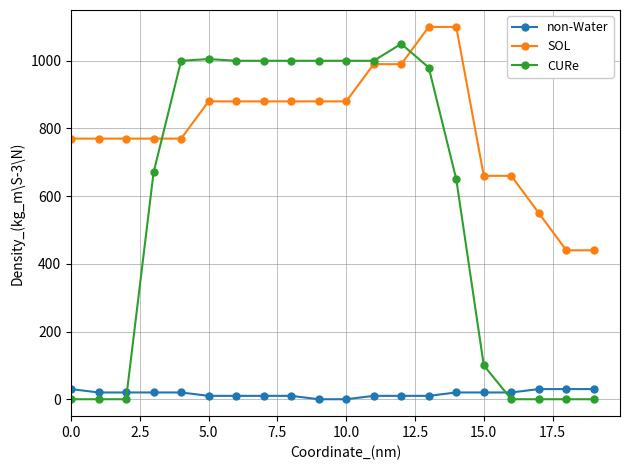

Rank the series by their maximum value, from lowest to highest.

non-Water, CURe, SOL